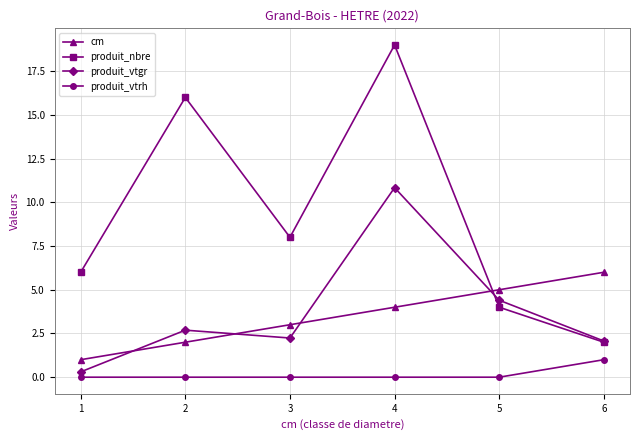

Rank the categories by produit_vtgr value from lowest to highest.

1, 6, 3, 2, 5, 4